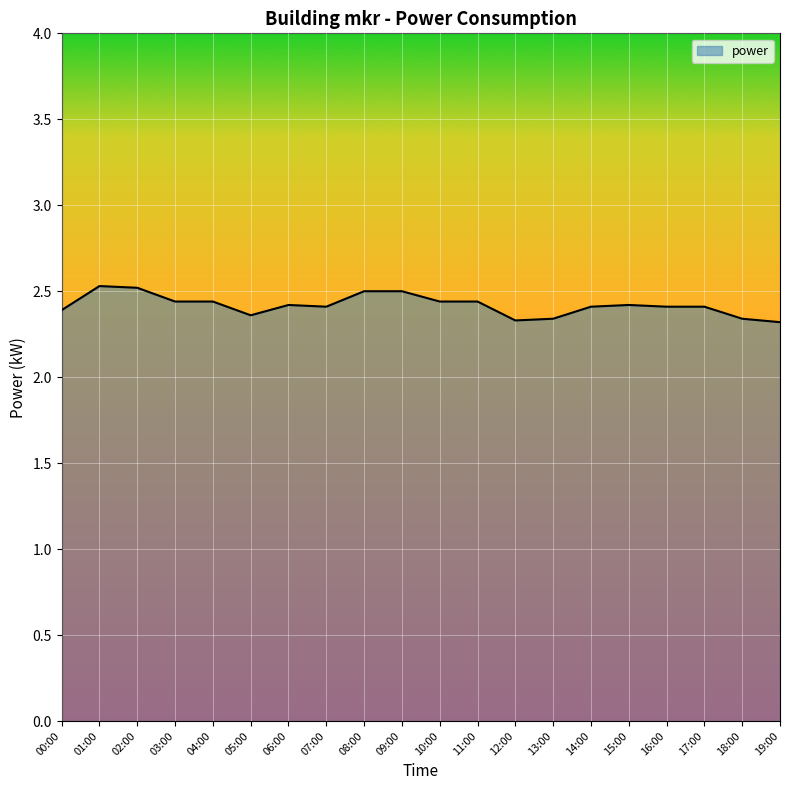

The value at 09:00 is 2.5. True or false?

True